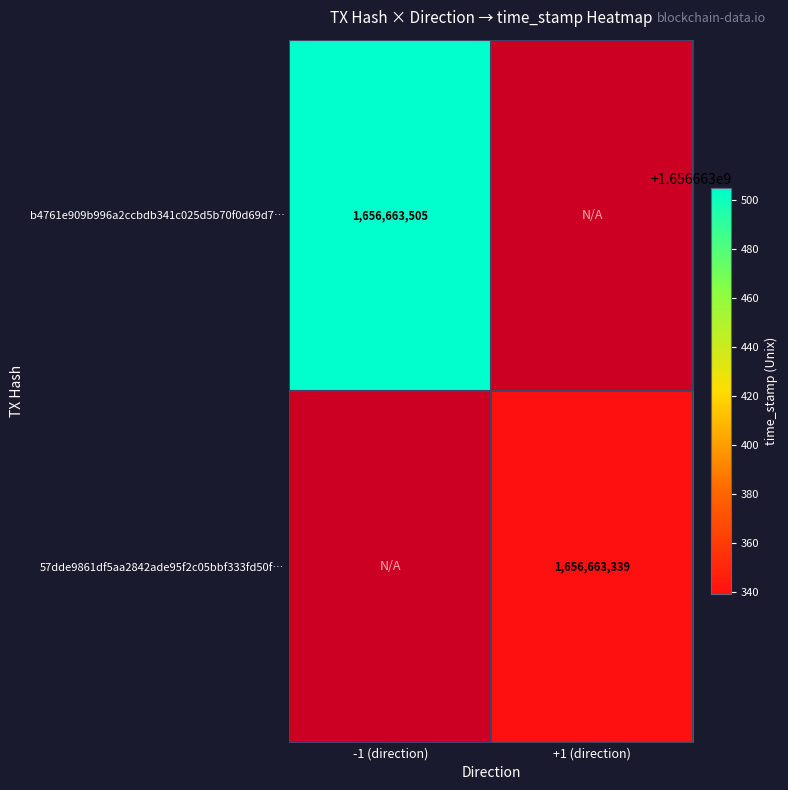

Reading left to right, what are all the values shown in this chart?

b4761e909b996a2ccbdb341c025d5b70f0d69d7: -1	1656663505
57dde9861df5aa2842ade95f2c05bbf333fd50f: 1	1656663339